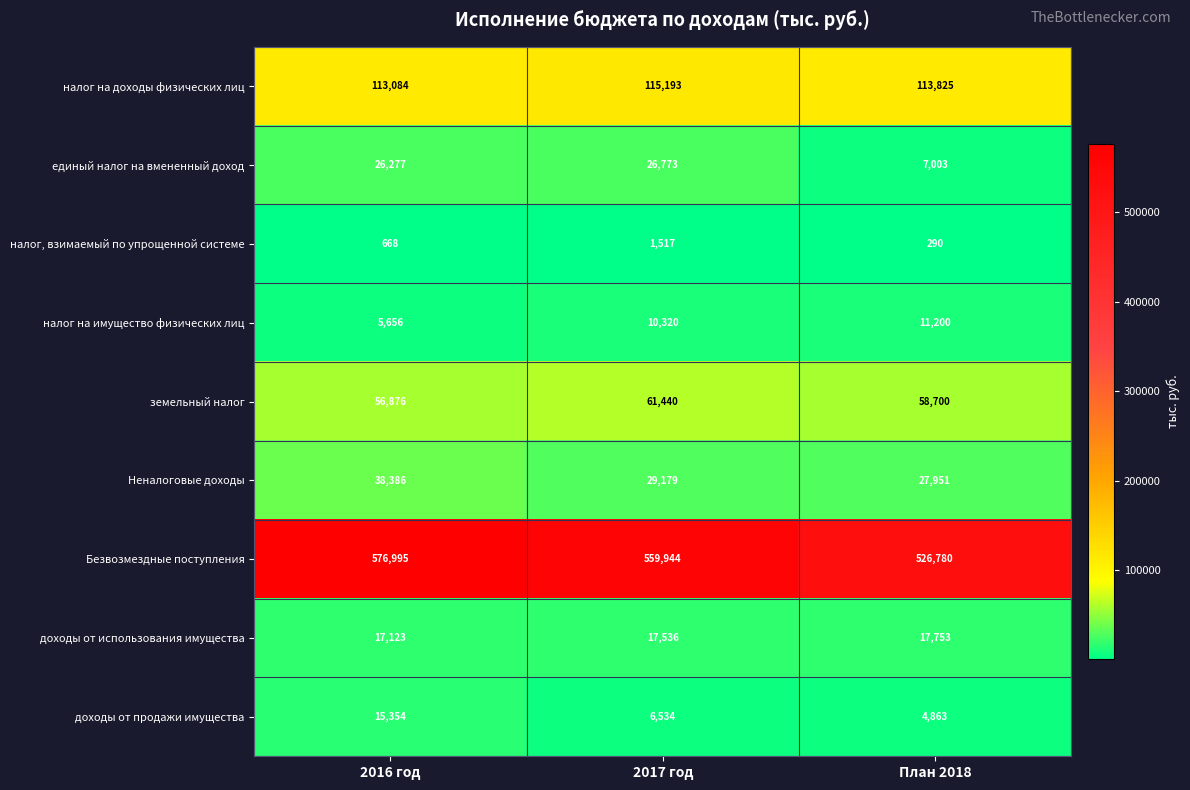

Rank the series at План 2018 from lowest to highest value.

налог, взимаемый по упрощенной системе, доходы от продажи имущества, единый налог на вмененный доход, налог на имущество физических лиц, доходы от использования имущества, Неналоговые доходы, земельный налог, налог на доходы физических лиц, Безвозмездные поступления